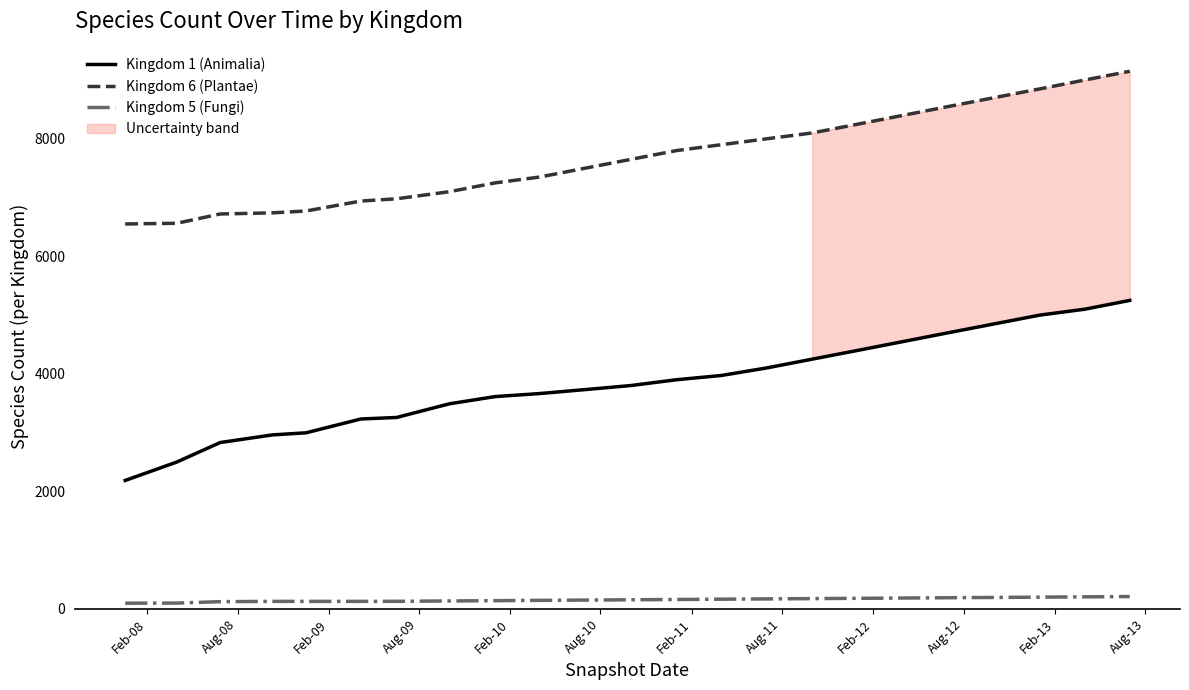

True or false: Kingdom 1 (Animalia) and Kingdom 6 (Plantae) cross at least once.

False